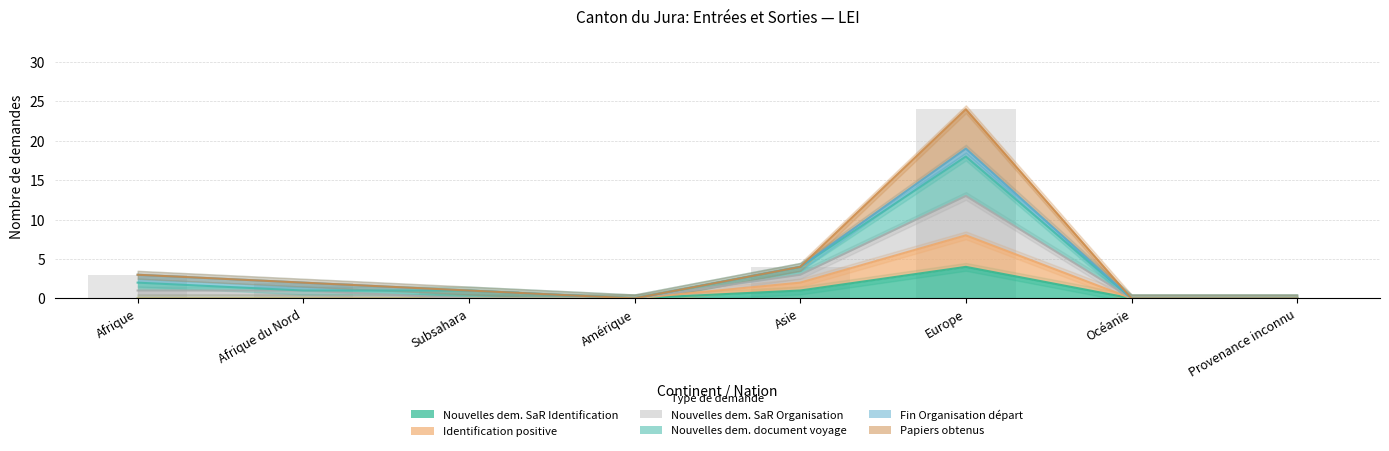

The Nouvelles dem. SaR Organisation series shows -7 at Océanie. True or false?

False